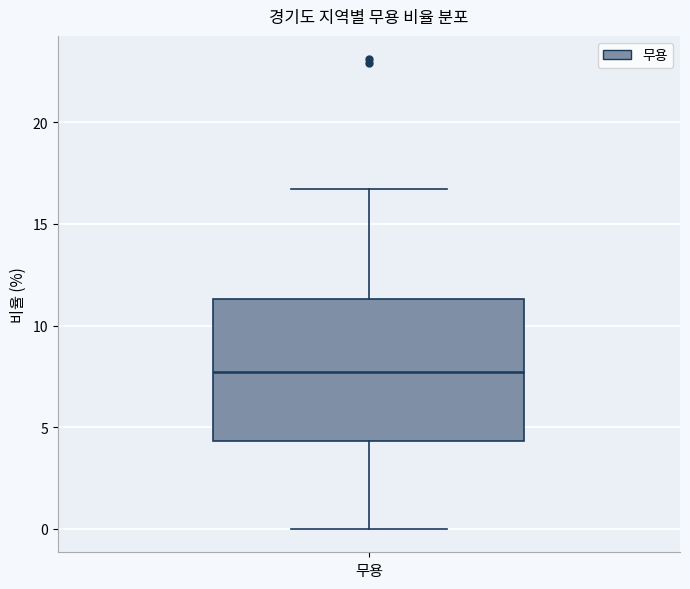

Transcribe this box plot: give where the median line is, the range the box spans, and where the two whiskers end, as read against the y-axis. The values are not printed on the chart, so give them approximately, as read against the axis.

median 7.5, box 4.5 to 11.5, whiskers 0.0 to 16.5